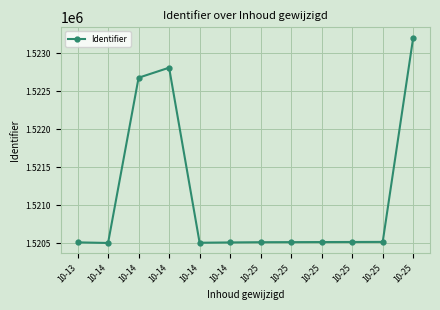

Where is the data nearest to the value 1521853?

10-14